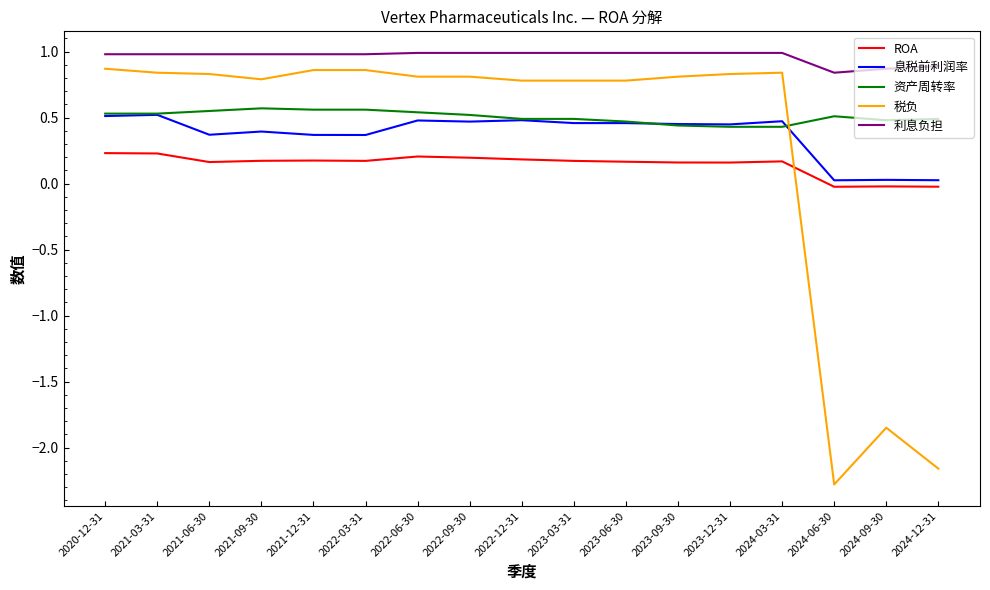

Between 2021-03-31 and 2021-09-30, which series saw the biggest shift?

息税前利润率